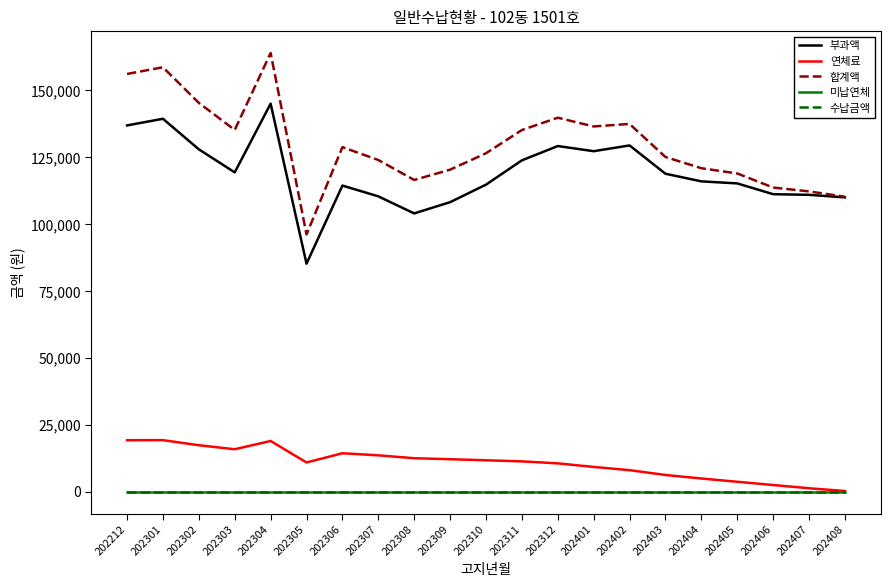

Which series has the largest total across all categories?

합계액